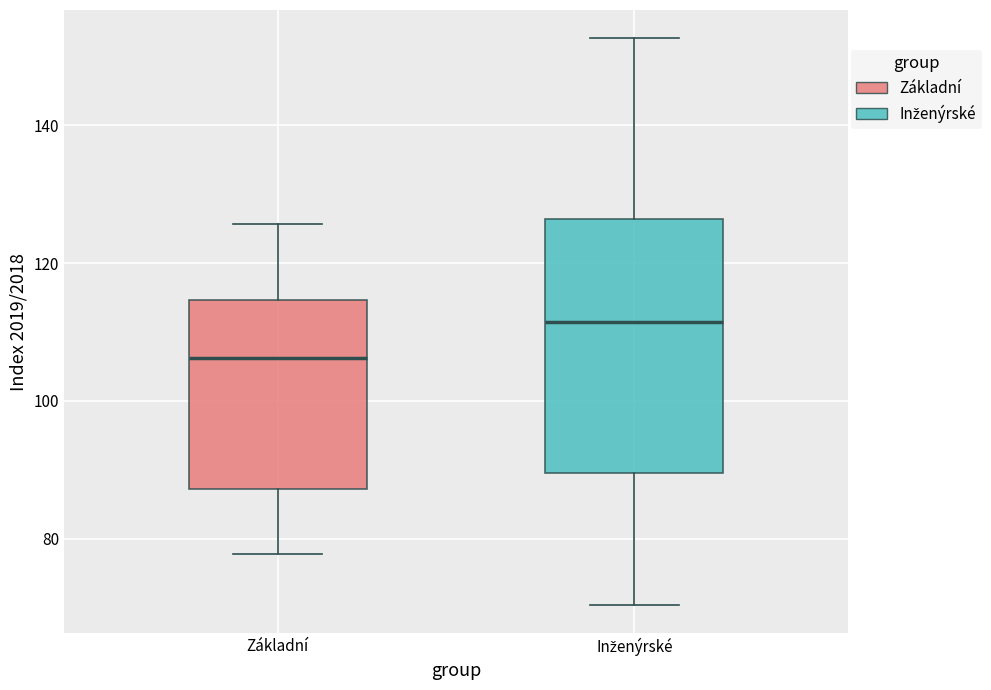

Comparing the boxes themselves (not the whiskers), which one is the tallest?

Inženýrské